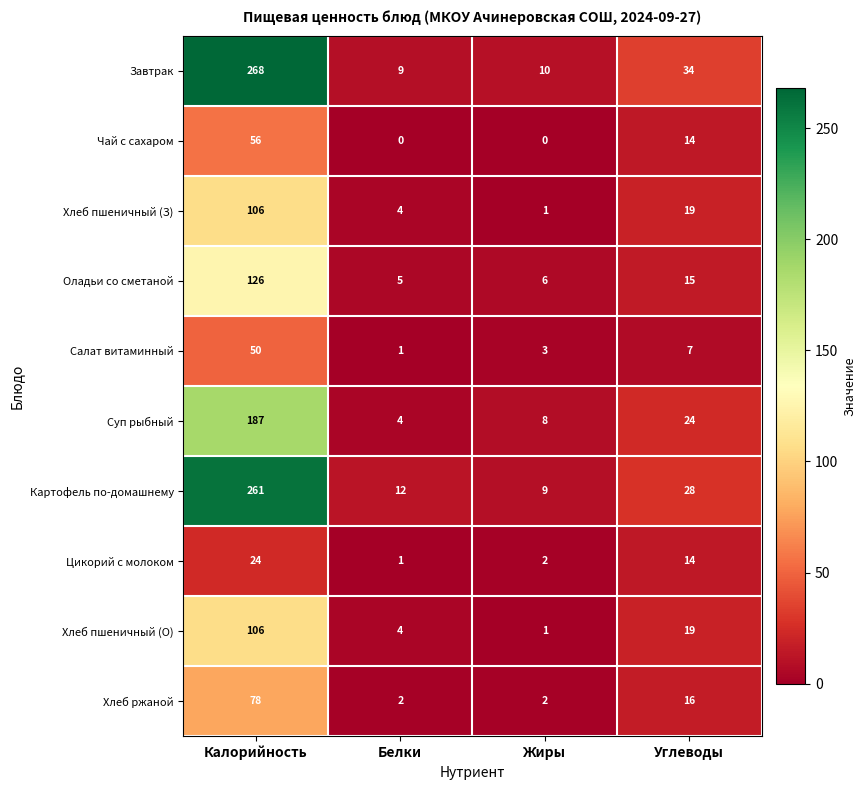

At which label is Оладьи со сметаной closest to 65?

Углеводы